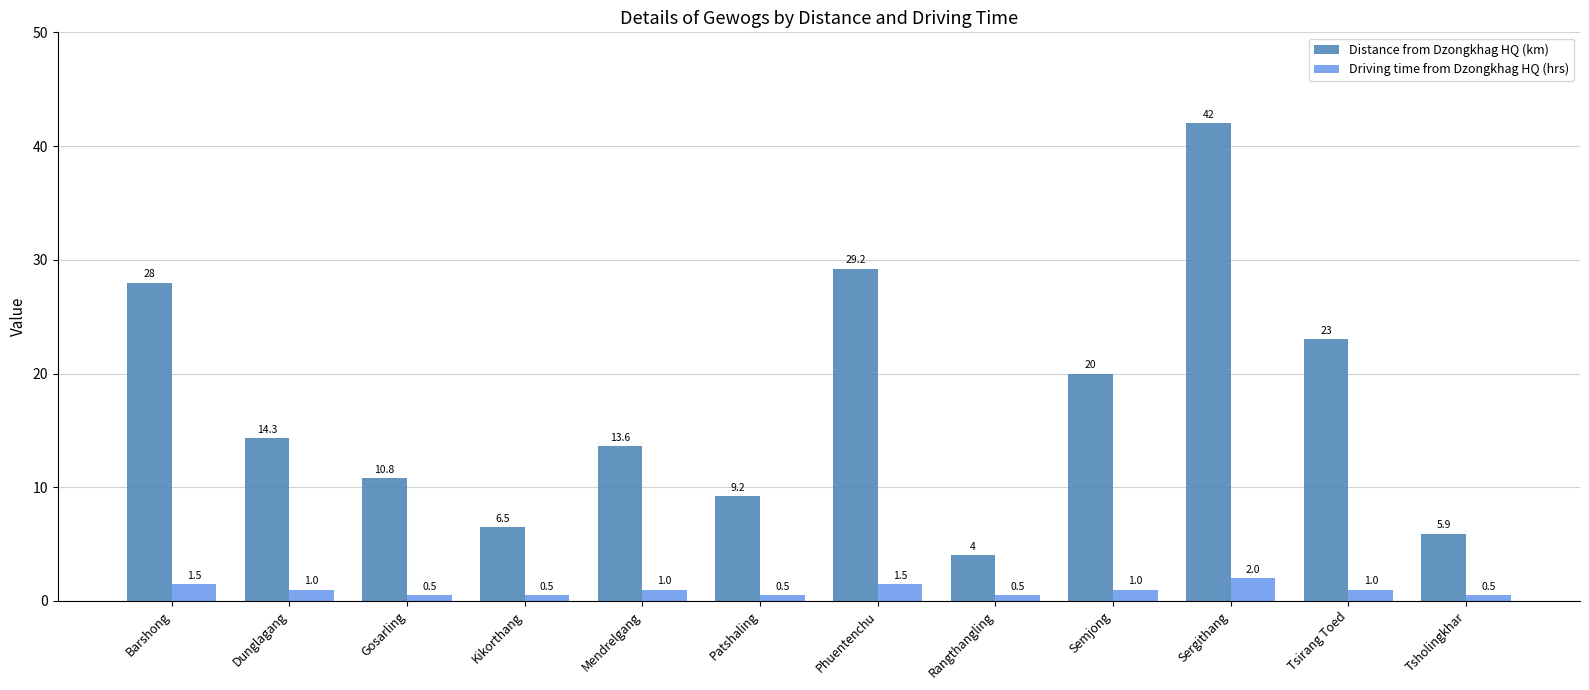

At which label does Distance from Dzongkhag HQ (km) first exceed 14?

Barshong